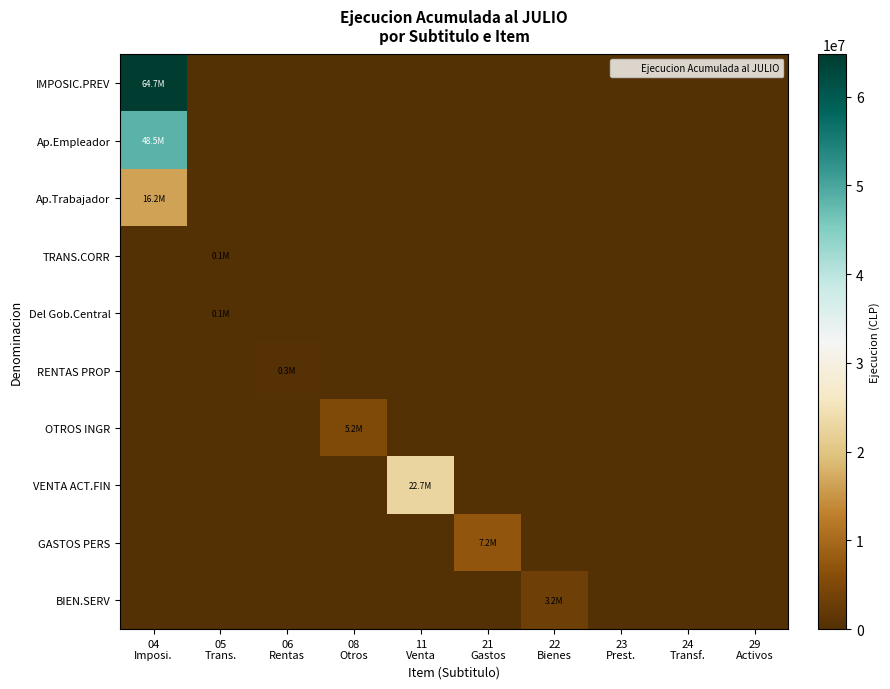

Reading right to left, transcribe all the data shown in this chart.

IMPOSIC.PREV: 29
Activos=0	24
Transf.=0	23
Prest.=0	22
Bienes=0	21
Gastos=0	11
Venta=0	08
Otros=0	06
Rentas=0	05
Trans.=0	04
Imposi.=64735535
Ap.Empleador: 29
Activos=0	24
Transf.=0	23
Prest.=0	22
Bienes=0	21
Gastos=0	11
Venta=0	08
Otros=0	06
Rentas=0	05
Trans.=0	04
Imposi.=48525026
Ap.Trabajador: 29
Activos=0	24
Transf.=0	23
Prest.=0	22
Bienes=0	21
Gastos=0	11
Venta=0	08
Otros=0	06
Rentas=0	05
Trans.=0	04
Imposi.=16210509
TRANS.CORR: 29
Activos=0	24
Transf.=0	23
Prest.=0	22
Bienes=0	21
Gastos=0	11
Venta=0	08
Otros=0	06
Rentas=0	05
Trans.=114563	04
Imposi.=0
Del Gob.Central: 29
Activos=0	24
Transf.=0	23
Prest.=0	22
Bienes=0	21
Gastos=0	11
Venta=0	08
Otros=0	06
Rentas=0	05
Trans.=114563	04
Imposi.=0
RENTAS PROP: 29
Activos=0	24
Transf.=0	23
Prest.=0	22
Bienes=0	21
Gastos=0	11
Venta=0	08
Otros=0	06
Rentas=327720	05
Trans.=0	04
Imposi.=0
OTROS INGR: 29
Activos=0	24
Transf.=0	23
Prest.=0	22
Bienes=0	21
Gastos=0	11
Venta=0	08
Otros=5153539	06
Rentas=0	05
Trans.=0	04
Imposi.=0
VENTA ACT.FIN: 29
Activos=0	24
Transf.=0	23
Prest.=0	22
Bienes=0	21
Gastos=0	11
Venta=22723149	08
Otros=0	06
Rentas=0	05
Trans.=0	04
Imposi.=0
GASTOS PERS: 29
Activos=0	24
Transf.=0	23
Prest.=0	22
Bienes=0	21
Gastos=7212888	11
Venta=0	08
Otros=0	06
Rentas=0	05
Trans.=0	04
Imposi.=0
BIEN.SERV: 29
Activos=0	24
Transf.=0	23
Prest.=0	22
Bienes=3193557	21
Gastos=0	11
Venta=0	08
Otros=0	06
Rentas=0	05
Trans.=0	04
Imposi.=0